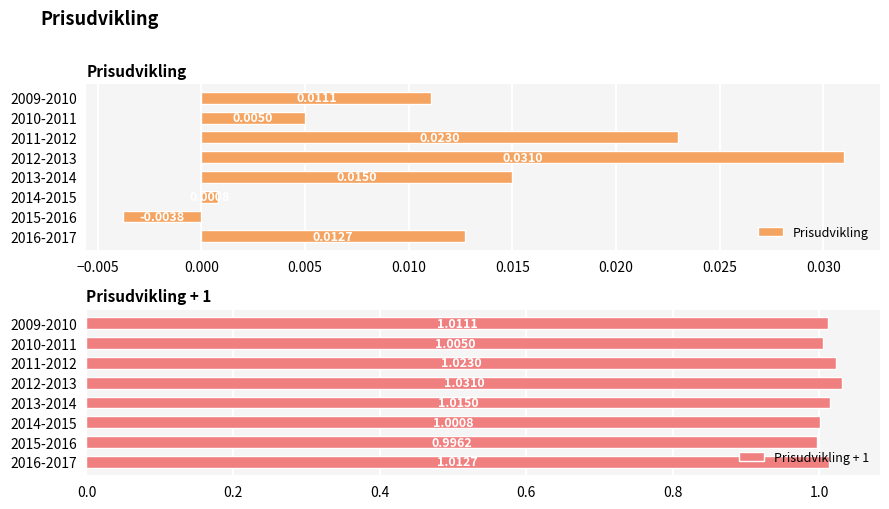

How many values in the Prisudvikling series exceed 0?

7